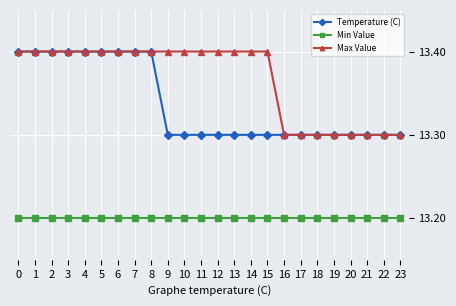

What is the value of the Temperature (C) point at the 12th from the left?

13.3